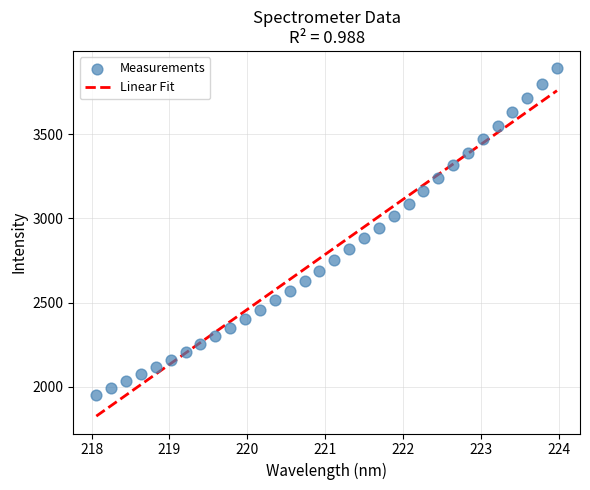

What is the range of X values (max minus min)?

5.9